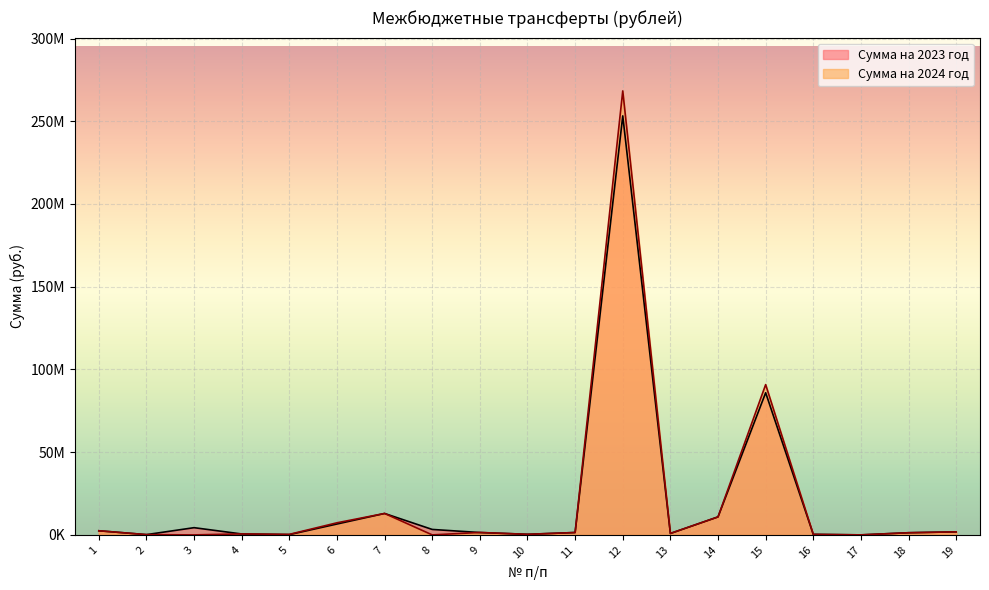

What is the lowest value of the Сумма на 2023 год series?

13010.0